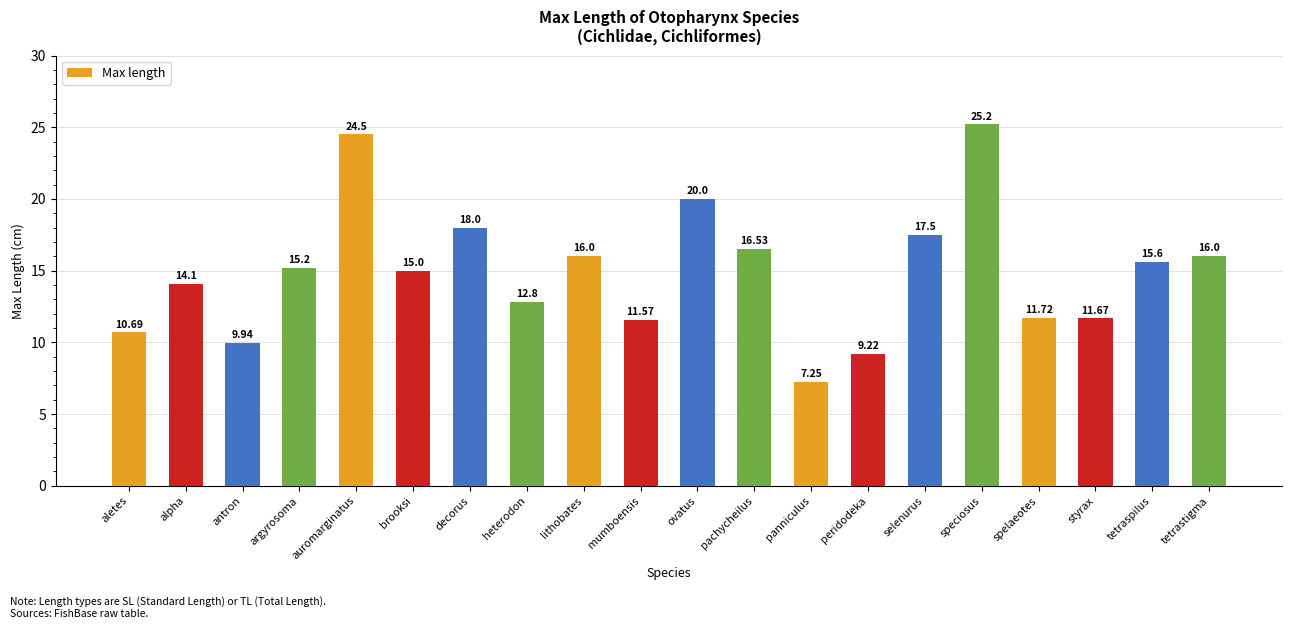

Which category has the lowest value across all series?

panniculus